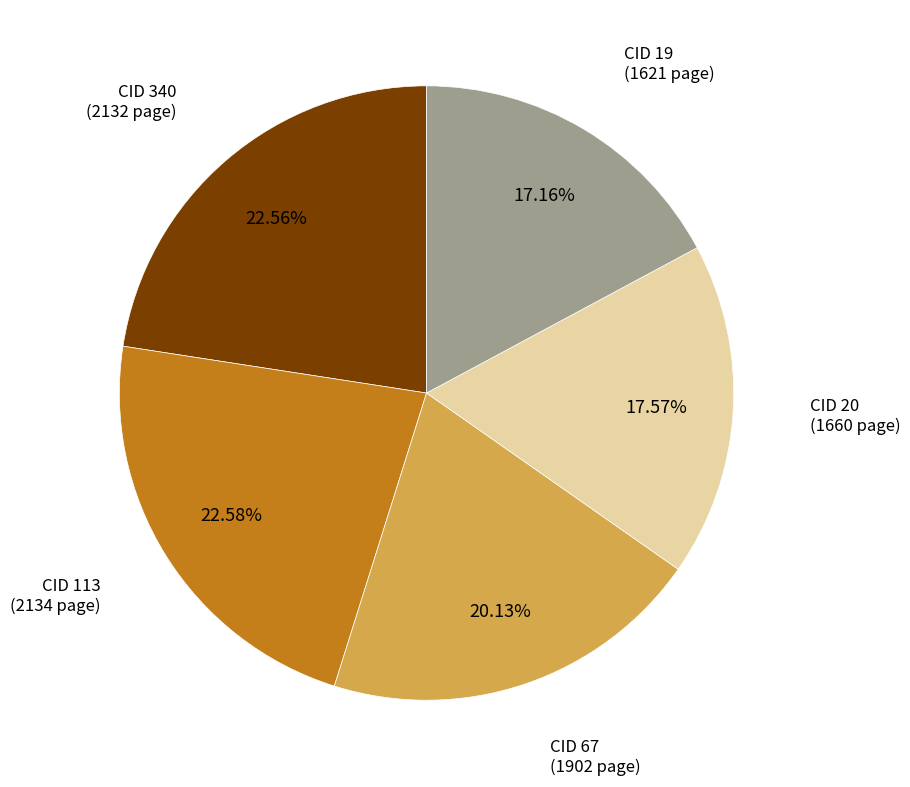

To the nearest percent, what is the average slice percentage?

20%